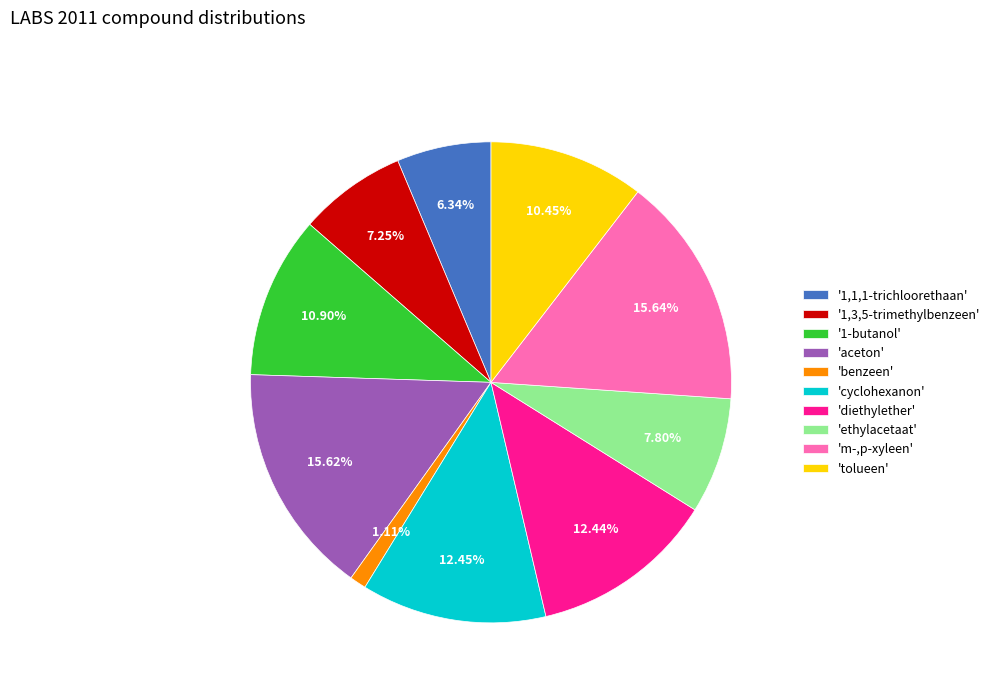

What is the ratio of the value at 'tolueen' to the value at 'diethylether'?

0.8